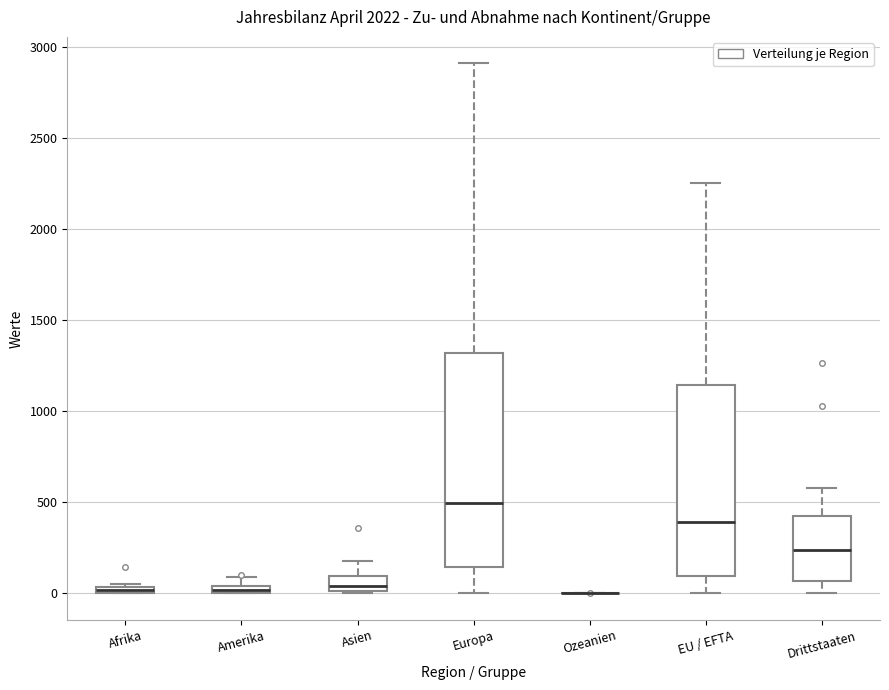

Where is the lower edge of the box for Drittstaaten on the y-axis? The values are not printed on the chart, so give them approximately, as read against the axis.

50